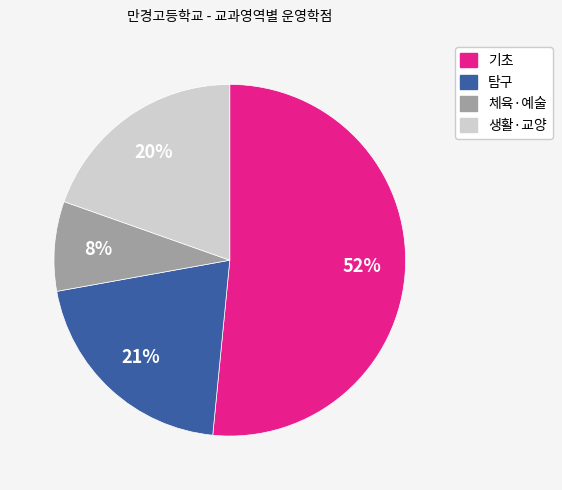

Is there a majority slice in this chart?

Yes